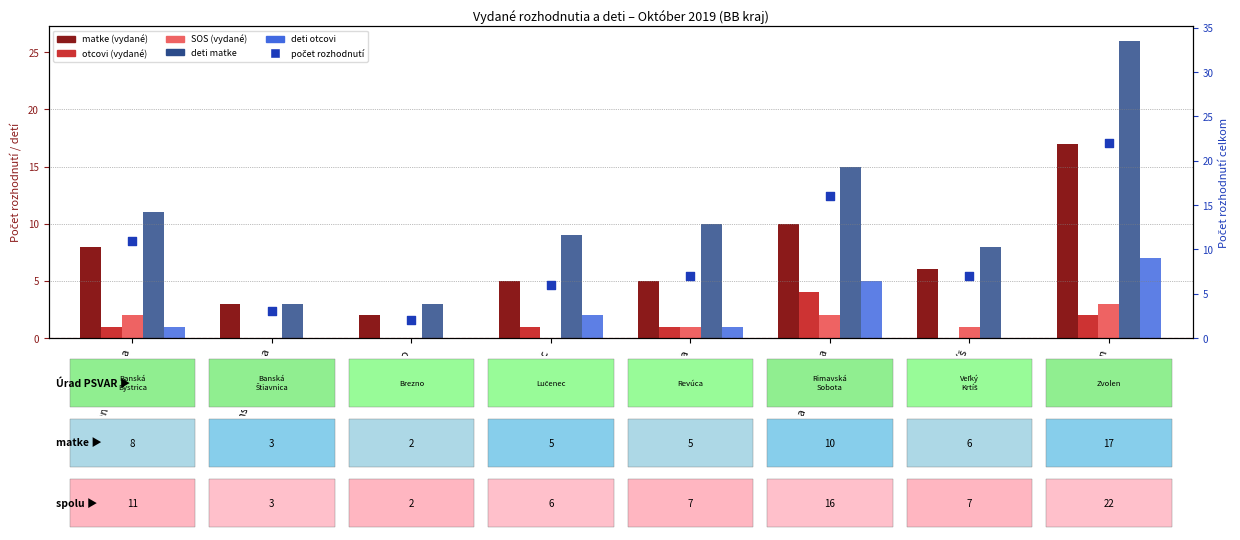

Which series has the largest total across all categories?

deti matke